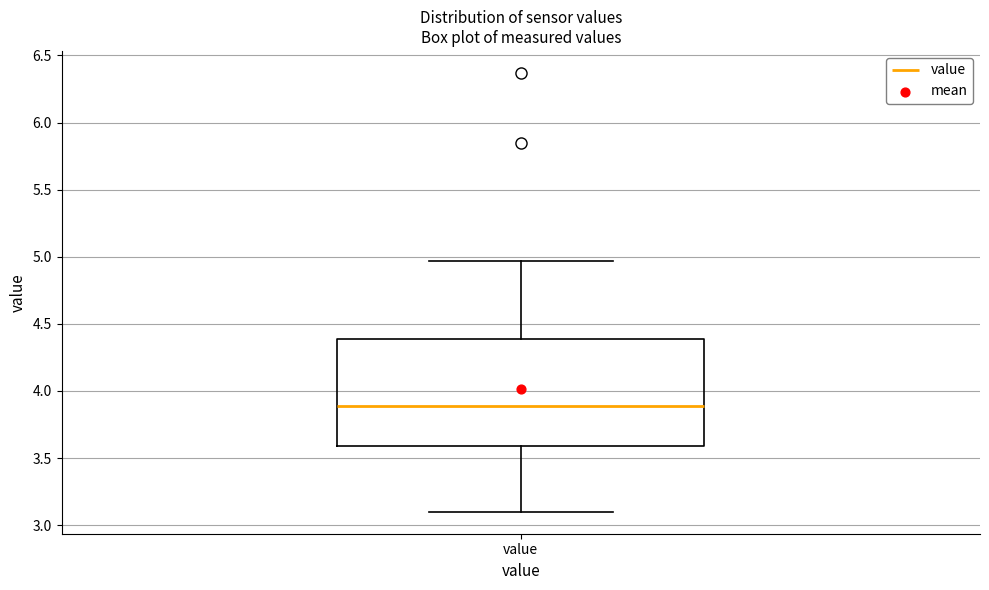

Where does the upper whisker of the box for value end on the y-axis? The values are not printed on the chart, so give them approximately, as read against the axis.

4.95